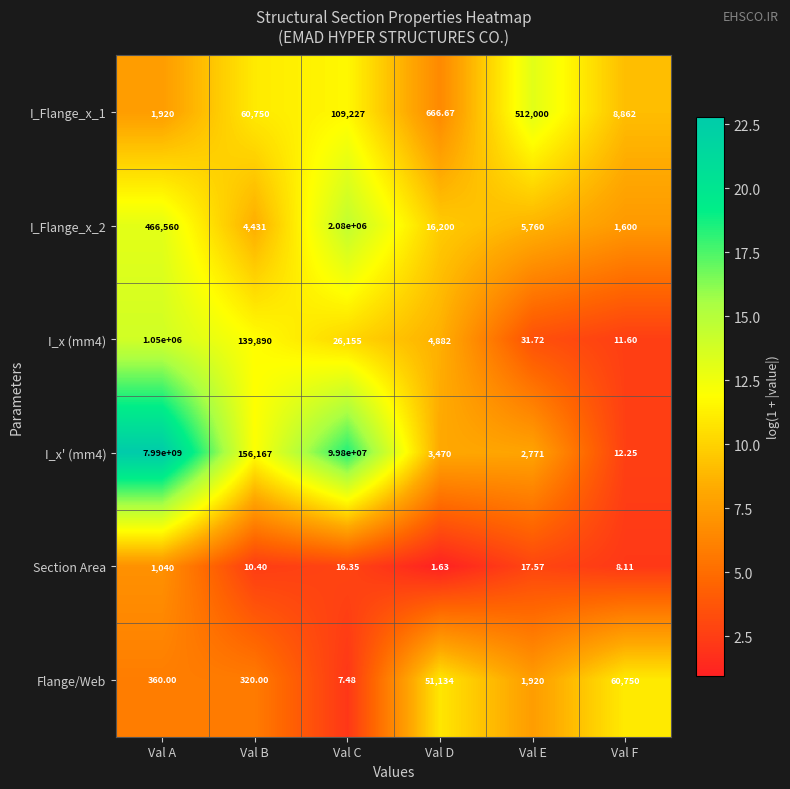

Which category has the highest value across all series?

Val A